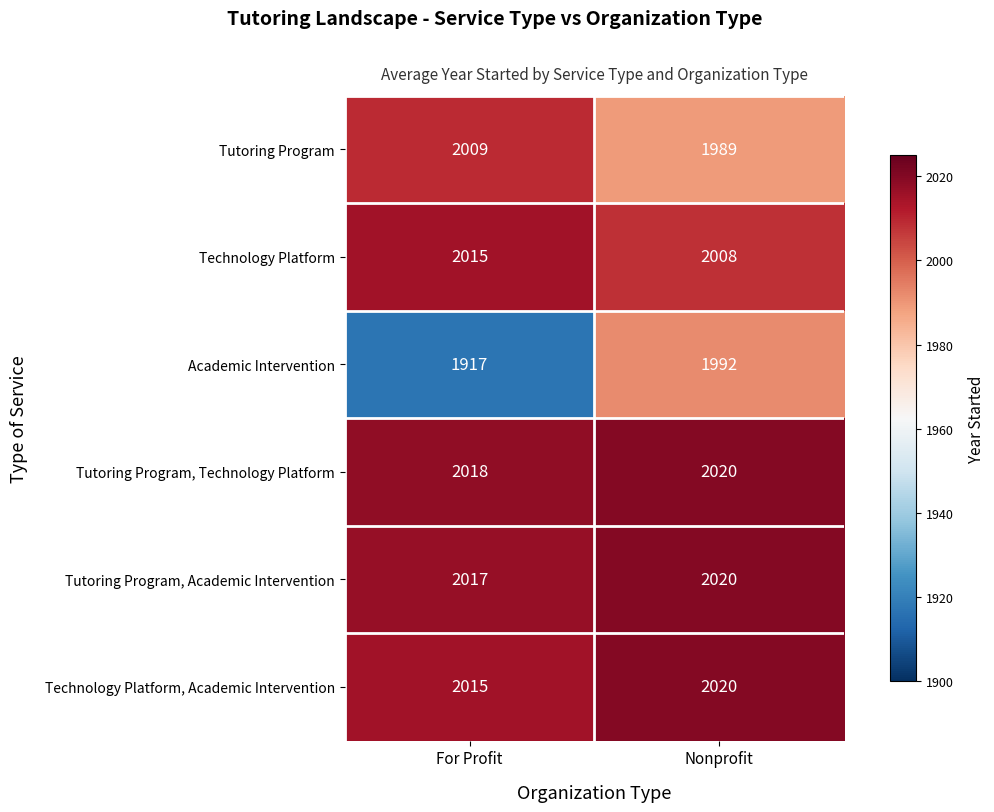

The Technology Platform, Academic Intervention series shows 2015 at For Profit. True or false?

True